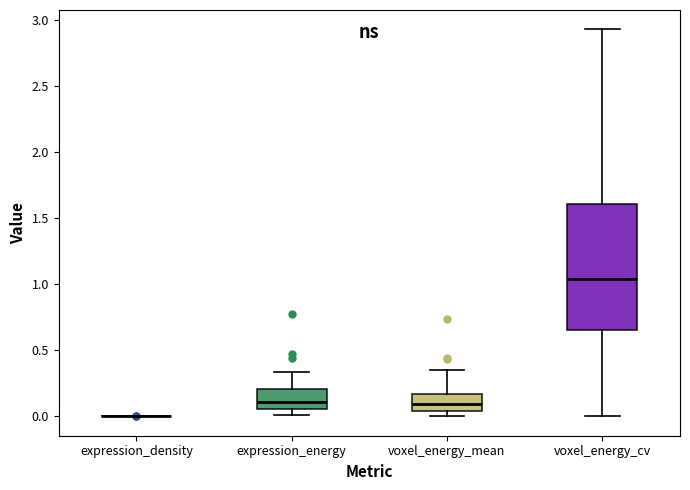

Reading left to right, read every box against the y-axis: the position of its median line, the range the box covers, and the ends of its whiskers. The values are not printed on the chart, so give them approximately, as read against the axis.

expression_density: box collapsed to a line at 0.00, whiskers 0.00 to 0.00
expression_energy: median 0.10, box 0.05 to 0.20, whiskers 0.00 to 0.35
voxel_energy_mean: median 0.10, box 0.05 to 0.15, whiskers 0.00 to 0.35
voxel_energy_cv: median 1.05, box 0.65 to 1.60, whiskers 0.00 to 2.95